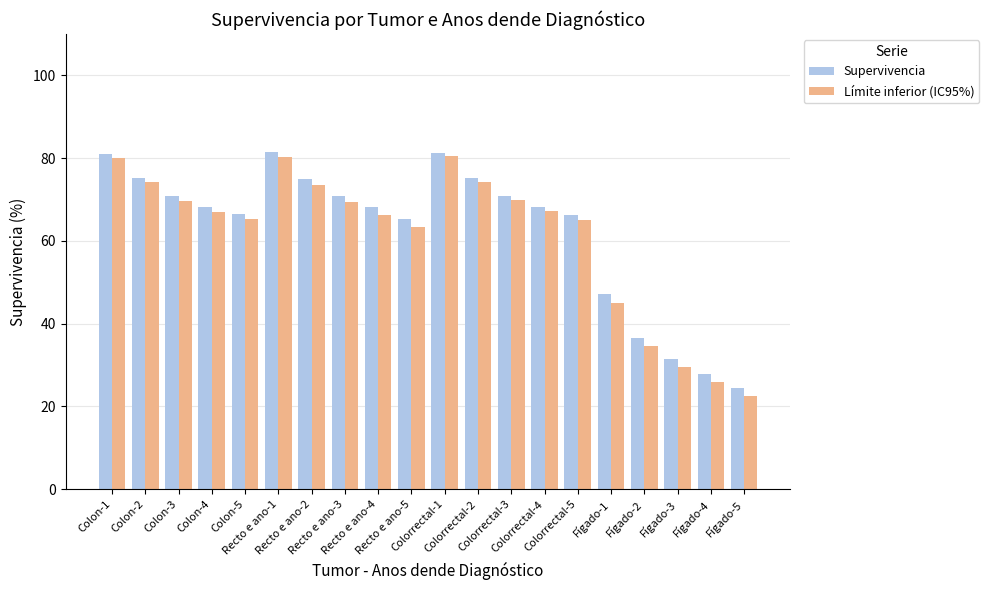

Is the value of Supervivencia at Colorrectal-5 greater than the value of Límite inferior (IC95%) at Colorrectal-3?

No